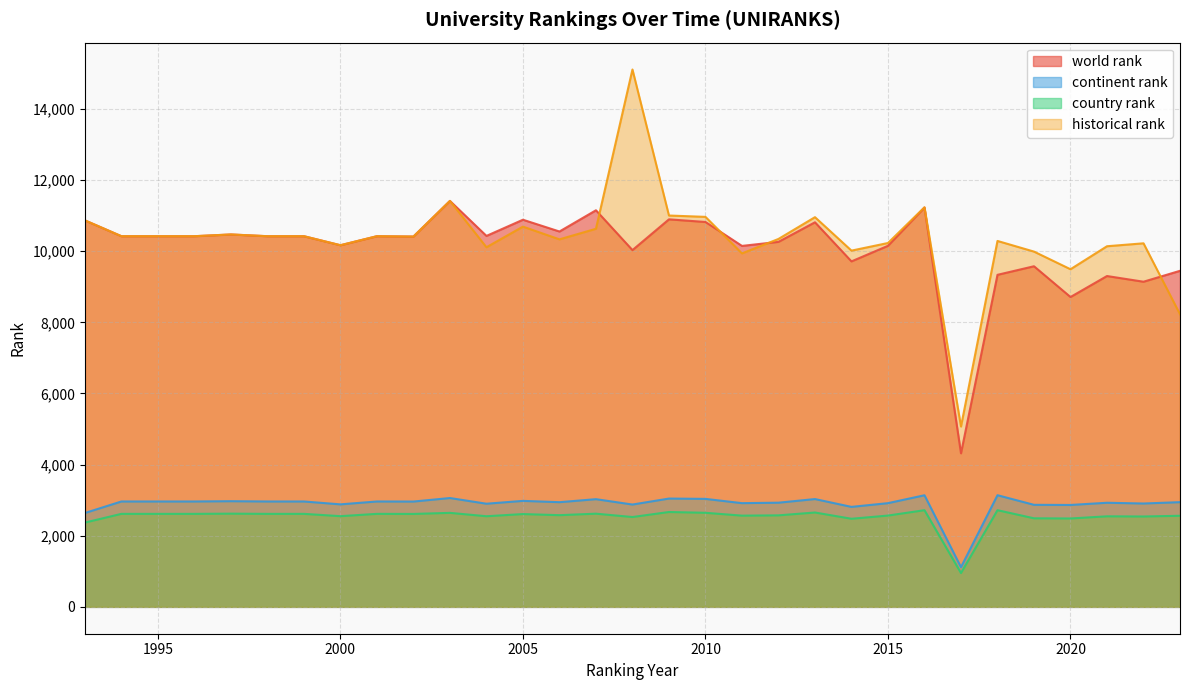

What is the value of the continent rank point at the 15th from the left?

3028.0